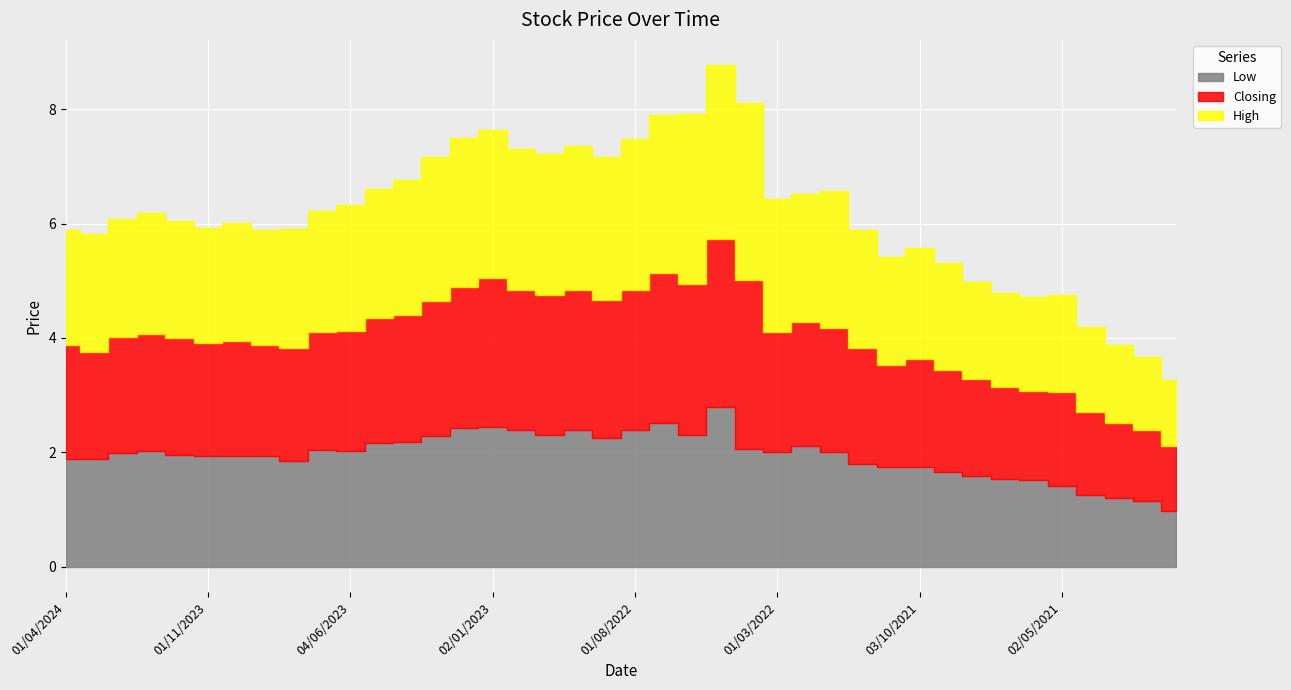

What is the highest value of the Low series?

2.8